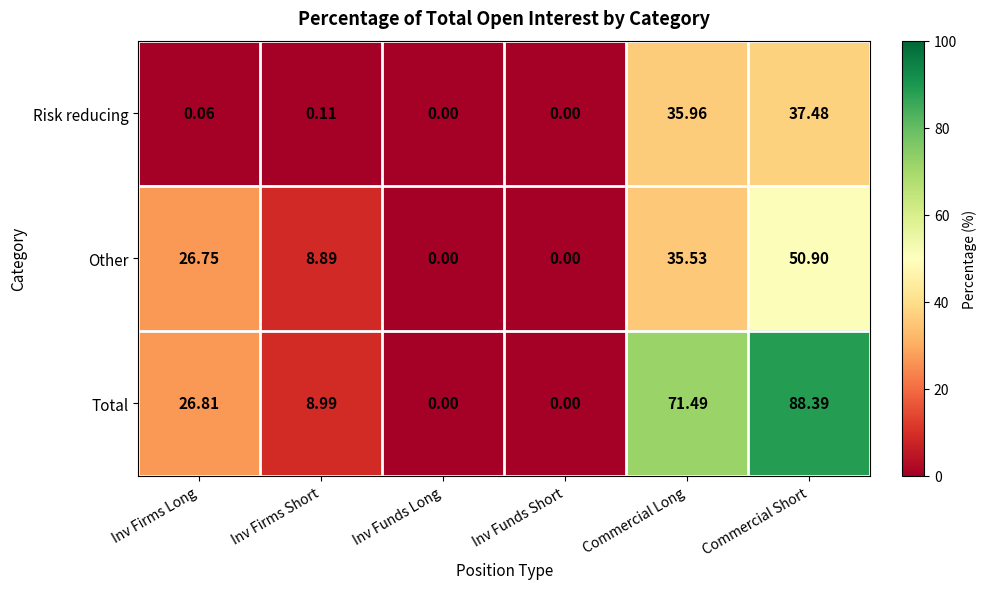

Rank the series at Inv Firms Long from highest to lowest value.

Total, Other, Risk reducing